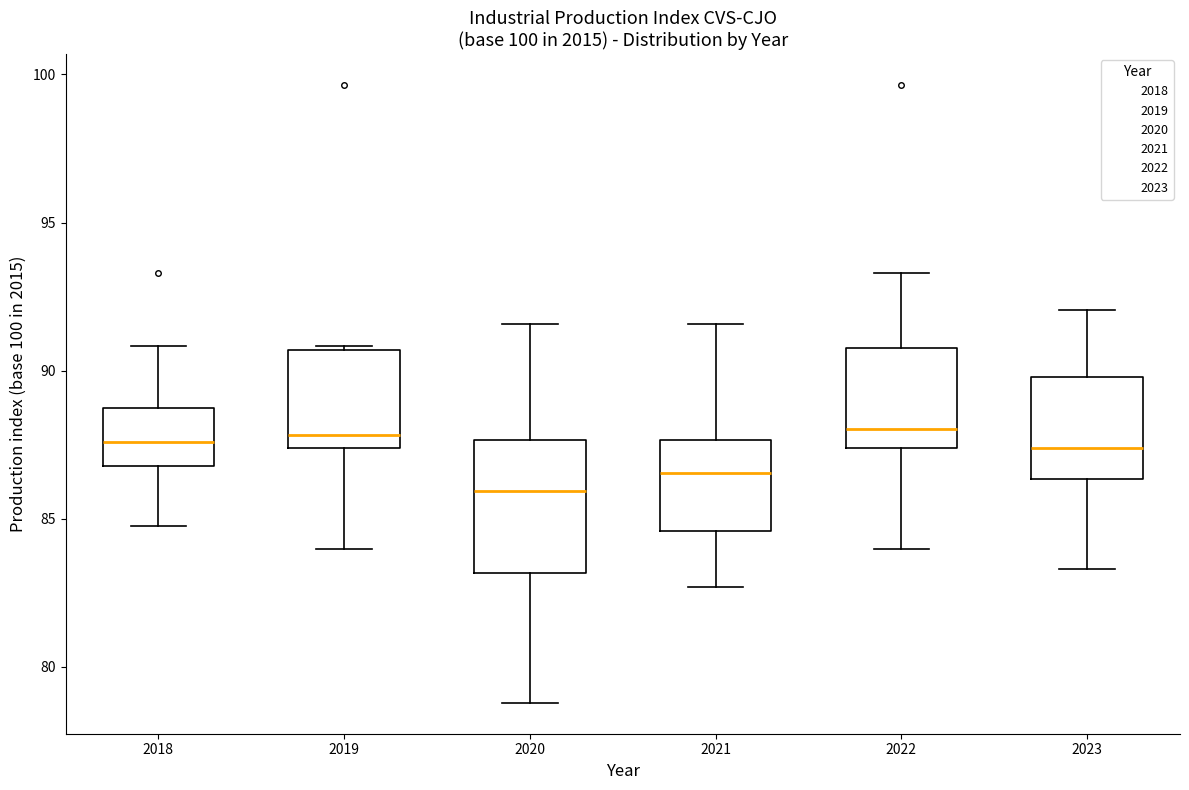

Reading left to right, read every box against the y-axis: the position of its median line, the range the box covers, and the ends of its whiskers. The values are not printed on the chart, so give them approximately, as read against the axis.

2018: median 87.5, box 87.0 to 89.0, whiskers 85.0 to 91.0
2019: median 88.0, box 87.5 to 90.5, whiskers 84.0 to 91.0
2020: median 86.0, box 83.0 to 87.5, whiskers 79.0 to 91.5
2021: median 86.5, box 84.5 to 87.5, whiskers 82.5 to 91.5
2022: median 88.0, box 87.5 to 91.0, whiskers 84.0 to 93.5
2023: median 87.5, box 86.5 to 90.0, whiskers 83.5 to 92.0